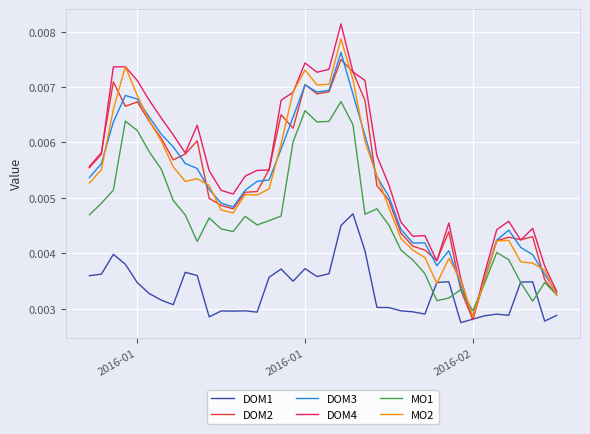

Which series has the largest total across all categories?

DOM4